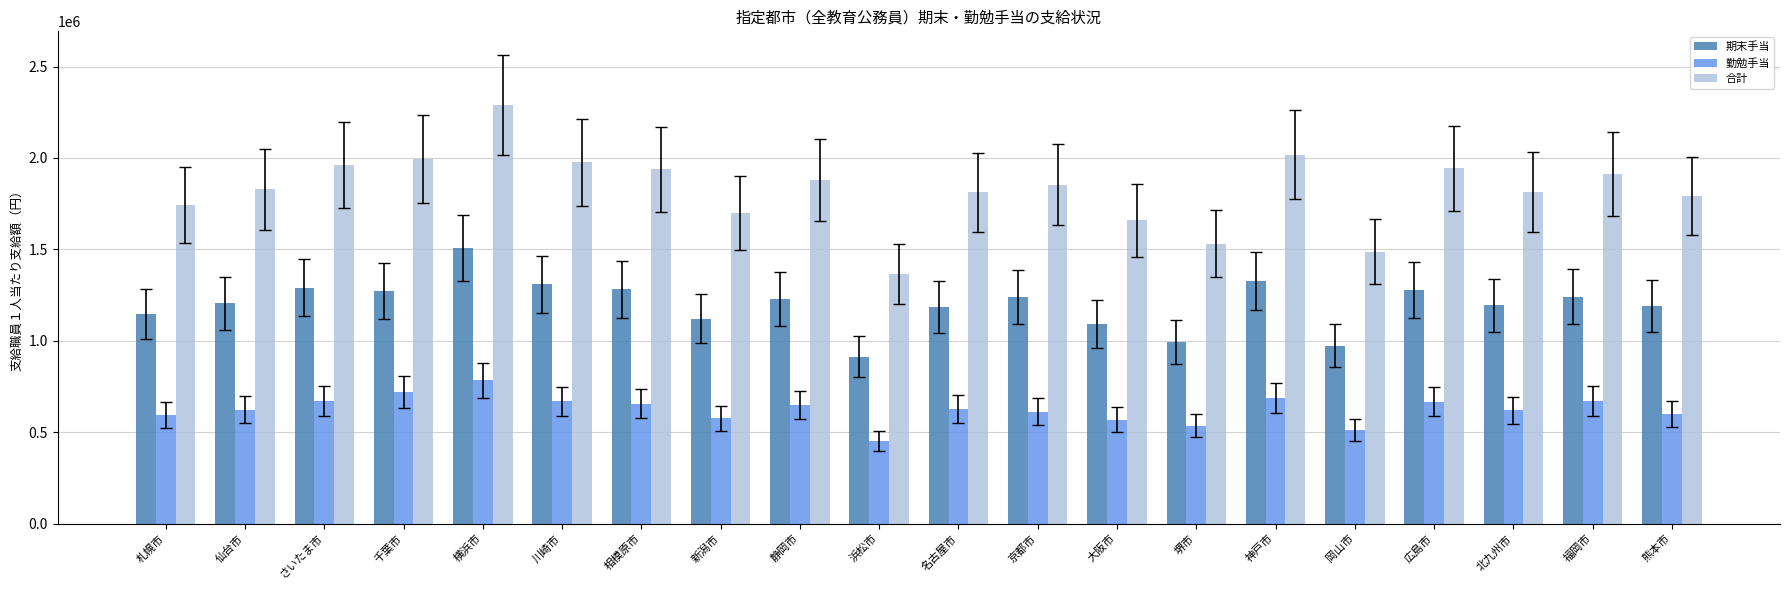

Rank the series by their maximum value, from lowest to highest.

勤勉手当, 期末手当, 合計